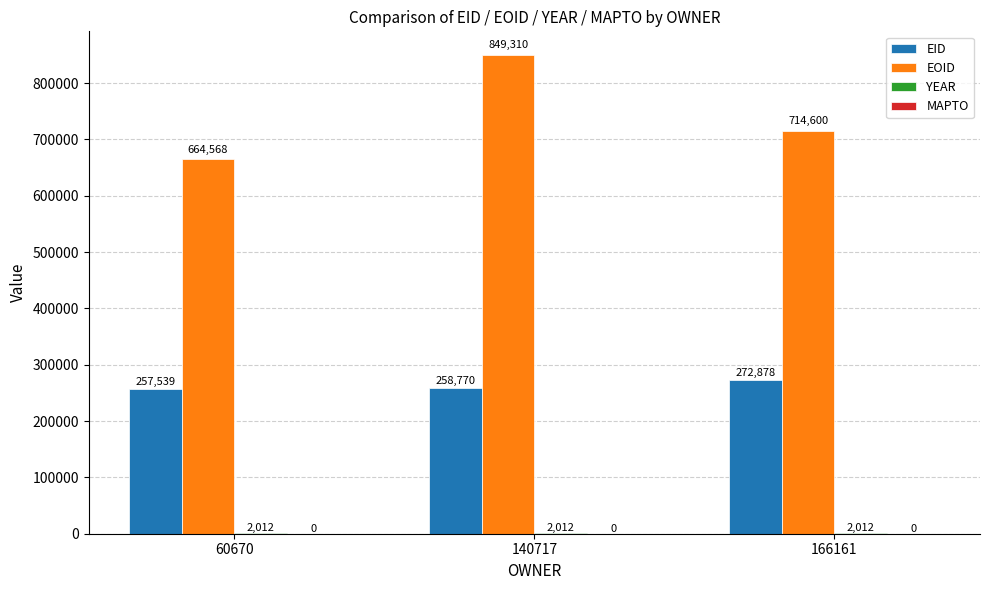

How many categories are shown in the chart?

3